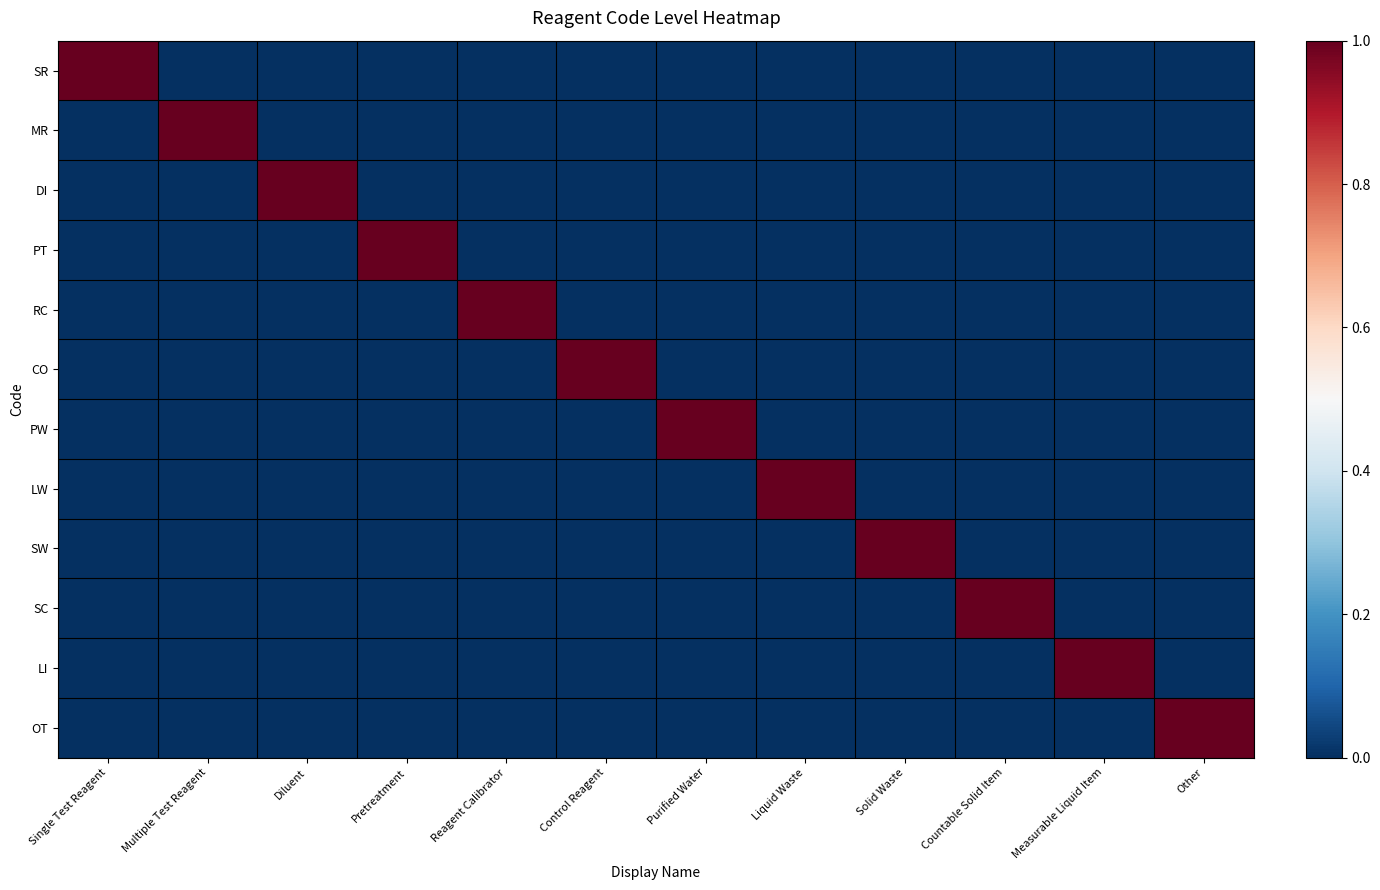

How many categories are shown in the chart?

12